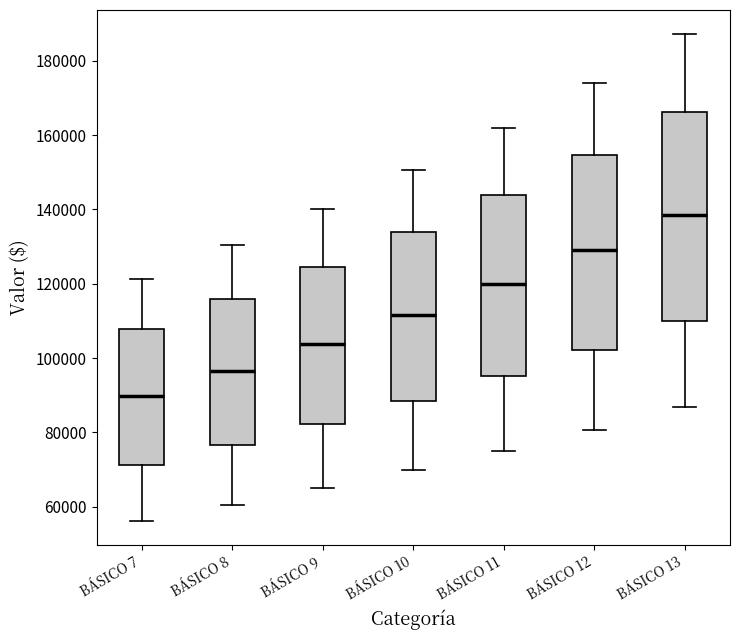

Where does the upper whisker of the box for BÁSICO 9 end on the y-axis? The values are not printed on the chart, so give them approximately, as read against the axis.

140000